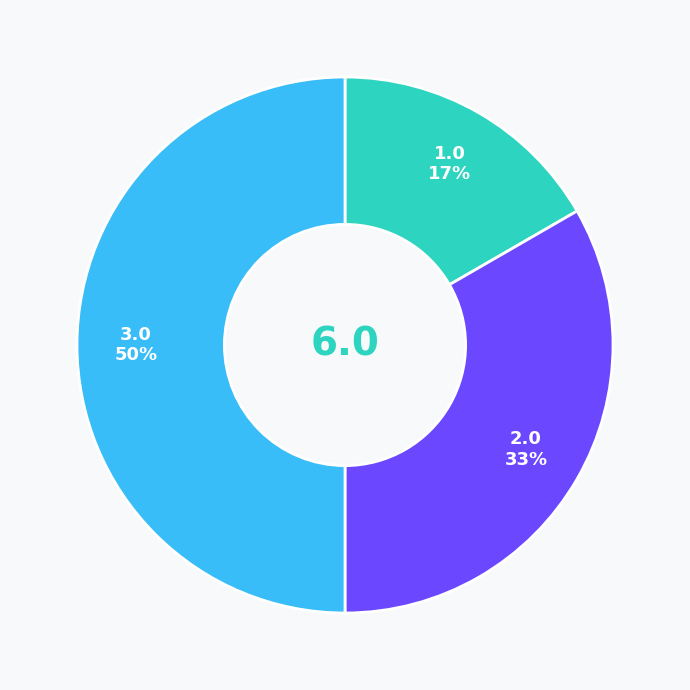

To the nearest percent, what is the difference between the largest and smallest slice percentages?

33%